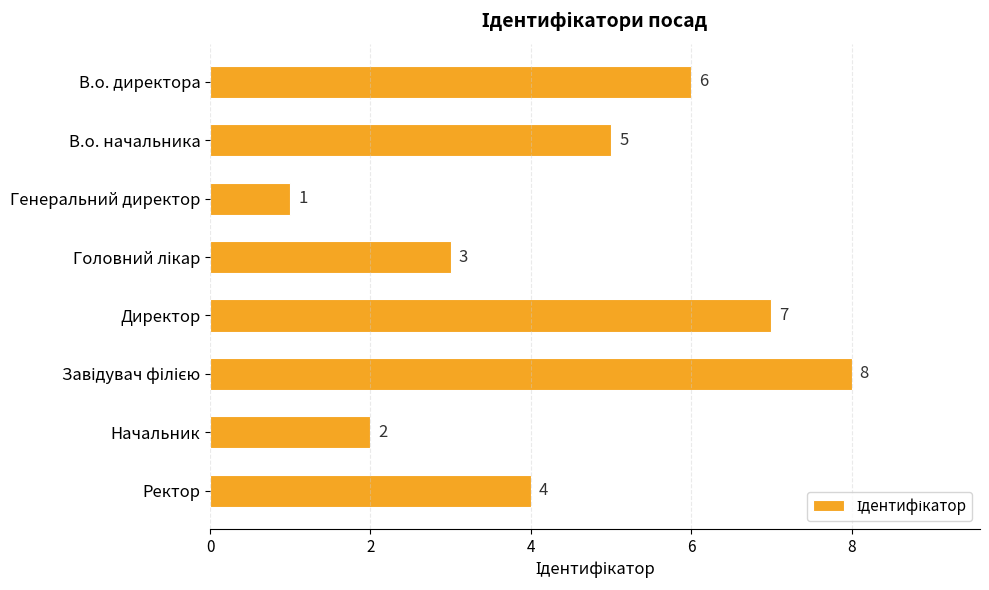

The value at В.о. начальника is 2. True or false?

False